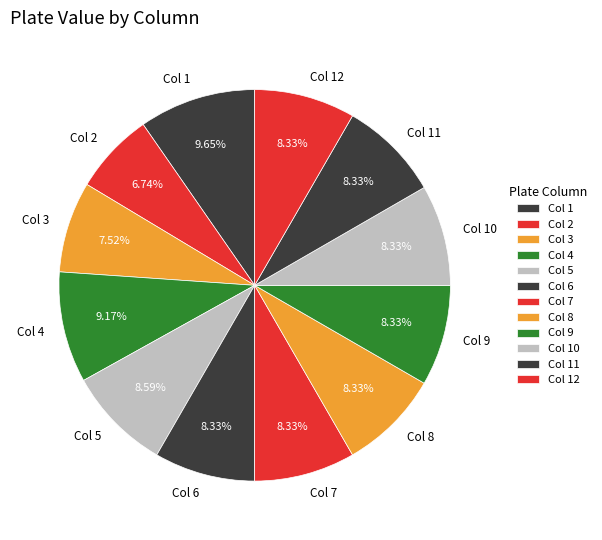

How many slices are in this pie chart?

12